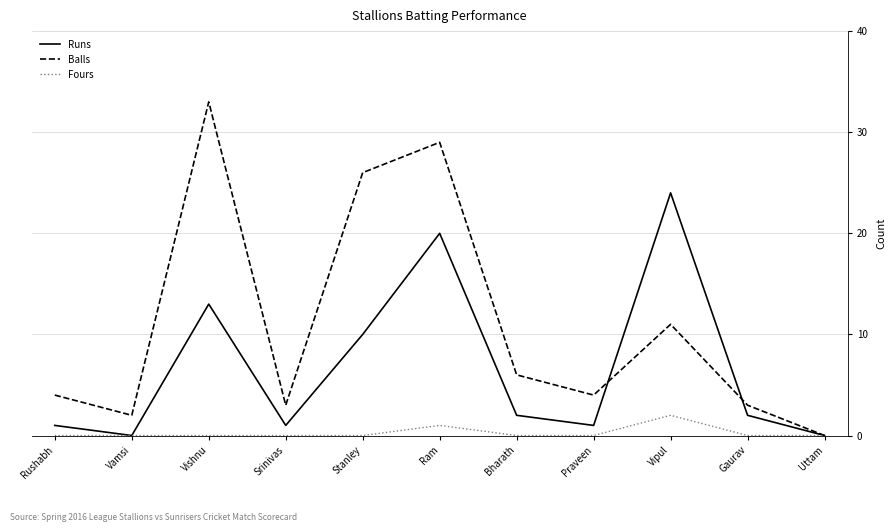

What position from the right is Srinivas?

8